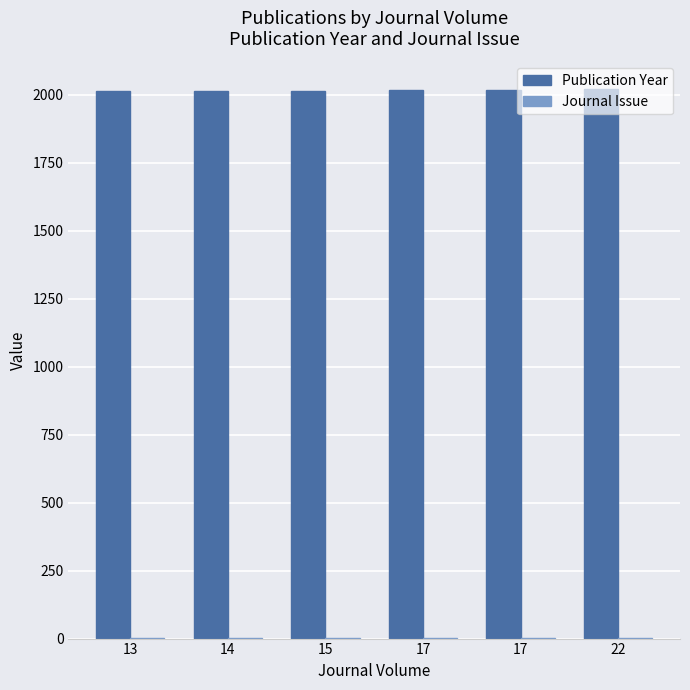

Is it true that Journal Issue equals 1 at 17?

True